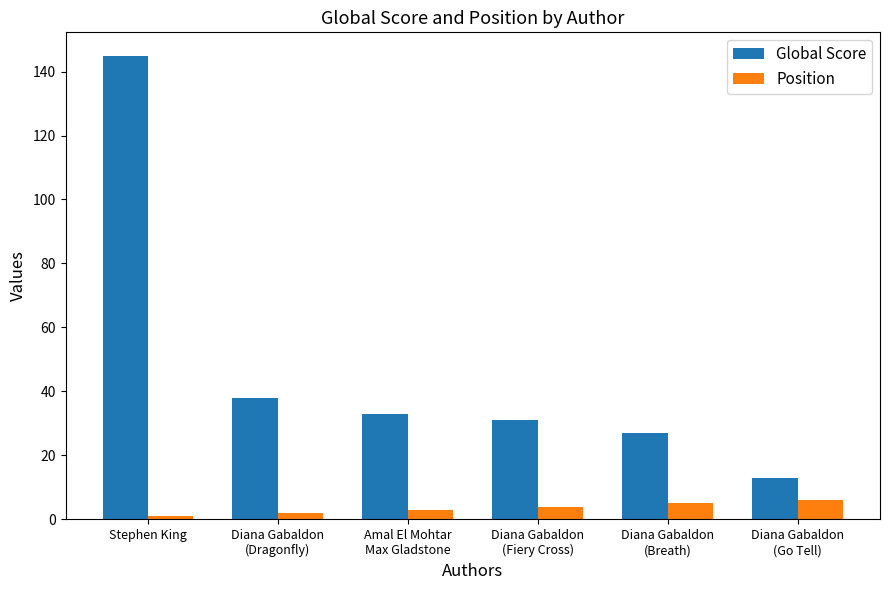

What is the value of the Position bar at the 6th from the left?

6